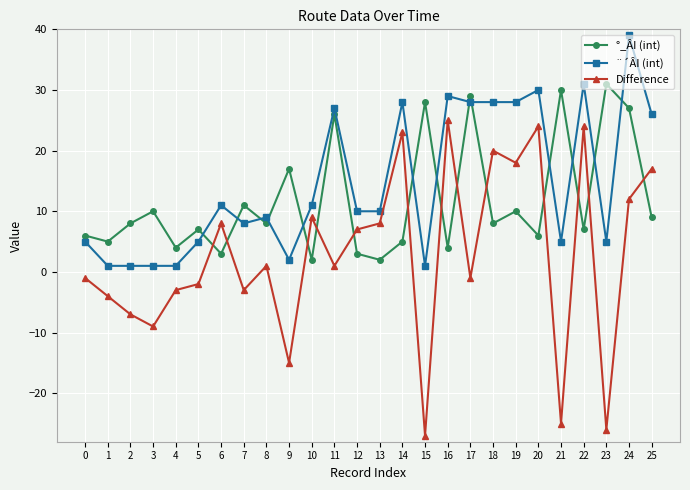

What is the value of the °_ÂI (int) point at the 15th from the left?

5